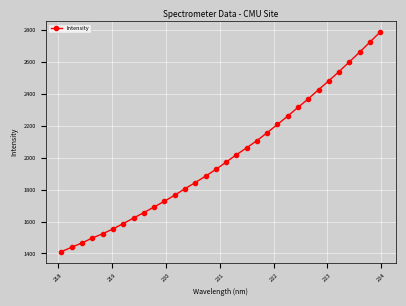

What is the sum of all values?

64095.7